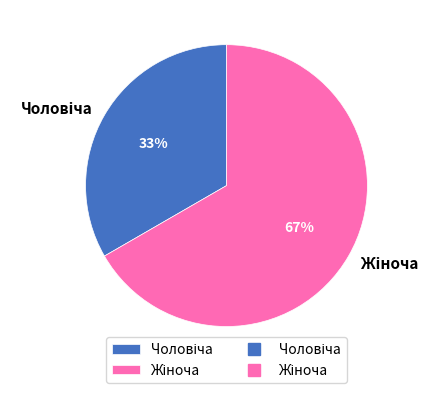

Does any single category account for the majority?

Yes